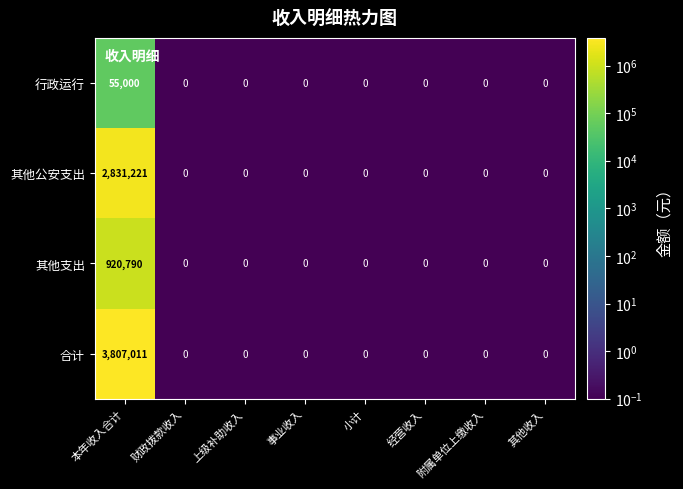

Which series has the largest range (max minus min)?

合计